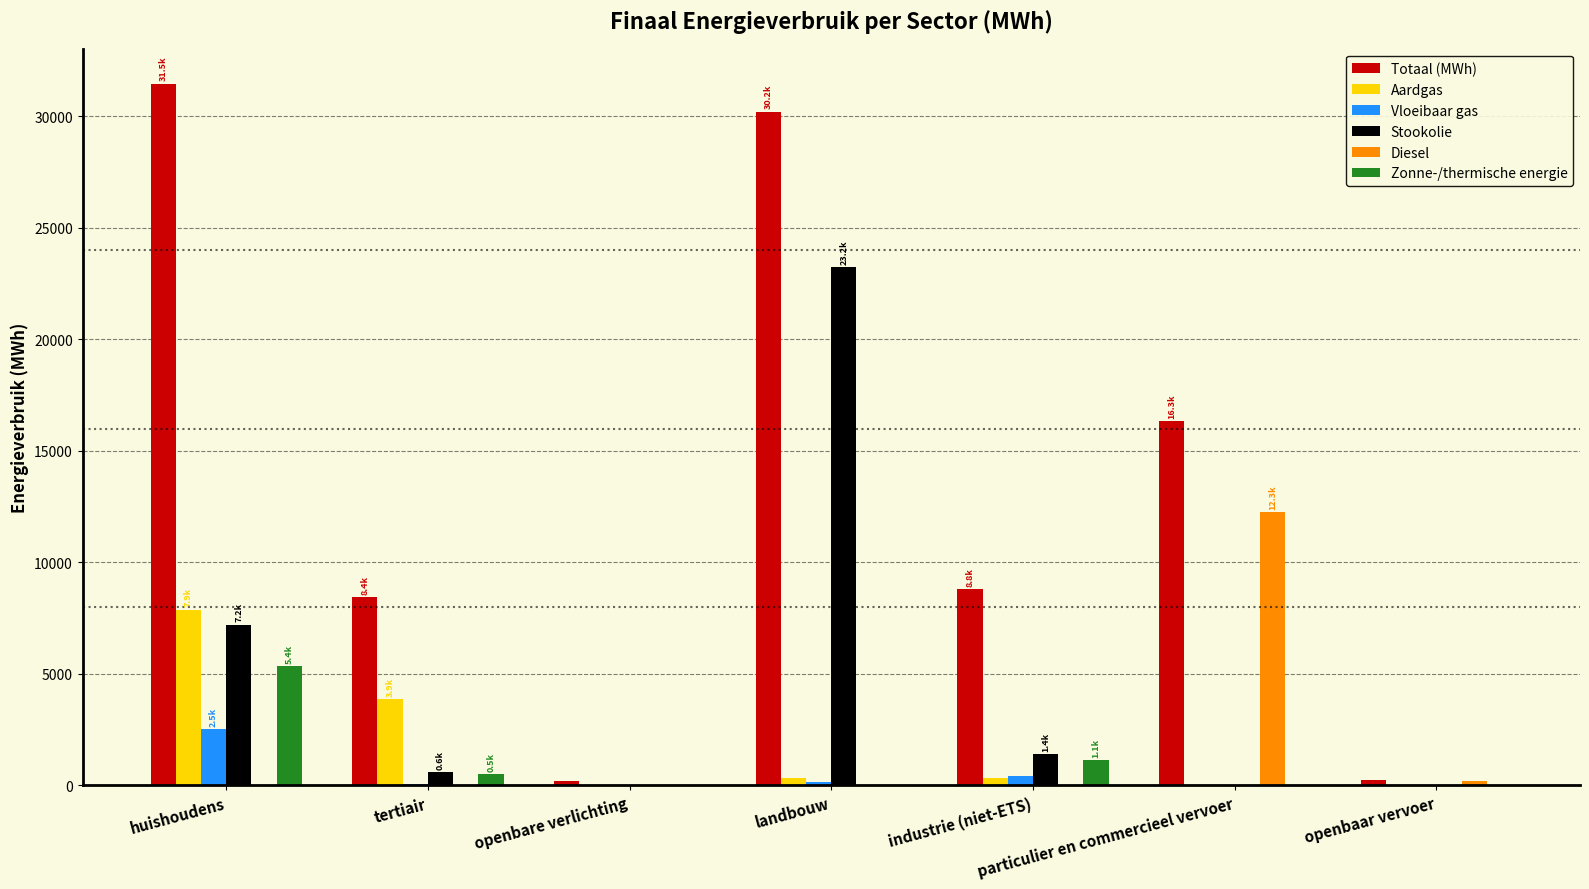

Where does the Aardgas series first go above 340?

huishoudens